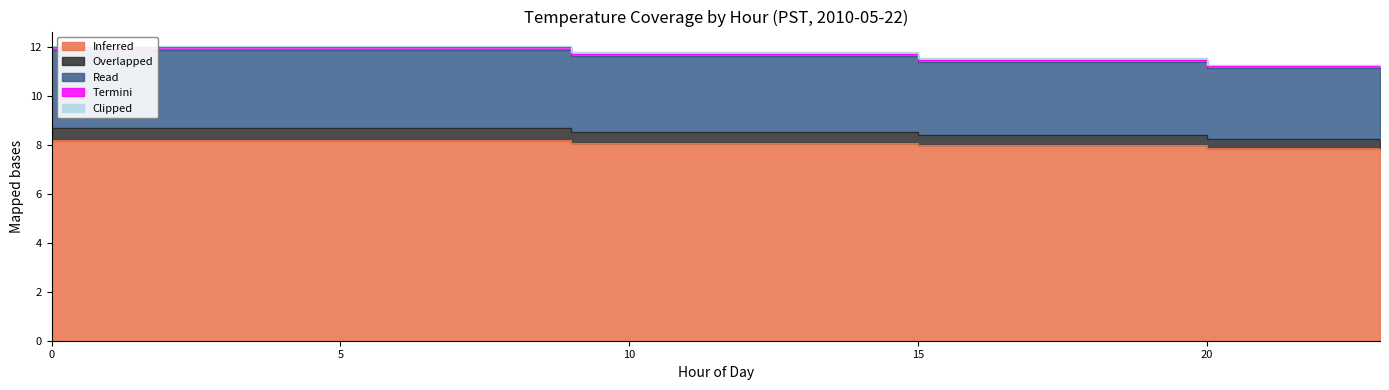

At which label is Overlapped closest to 8?

15